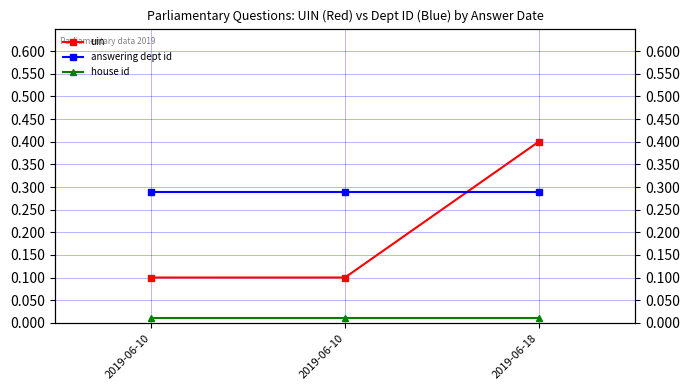

Reading right to left, list all the values displayed in this chart.

uin: 2019-06-18=0.4	2019-06-10=0.1	2019-06-10=0.1
answering dept id: 2019-06-18=0.3	2019-06-10=0.3	2019-06-10=0.3
house id: 2019-06-18=0.0	2019-06-10=0.0	2019-06-10=0.0